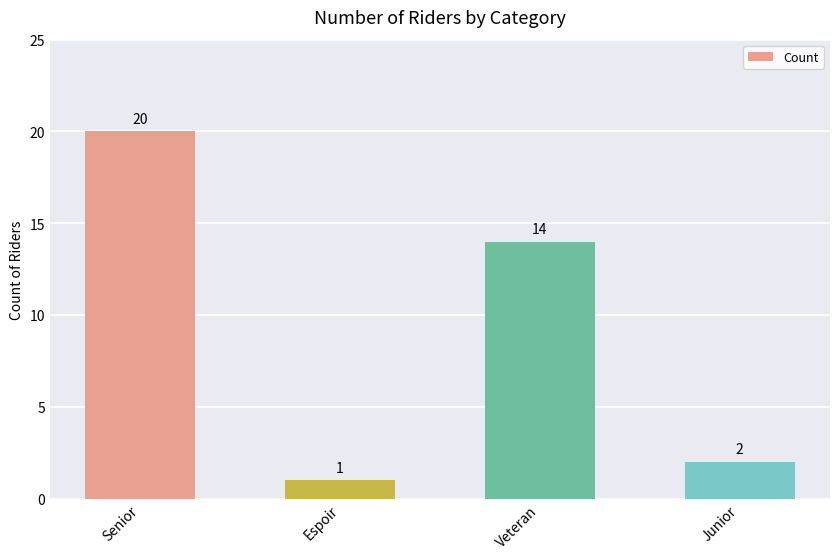

Reading left to right, transcribe all the data shown in this chart.

Senior=20	Espoir=1	Veteran=14	Junior=2